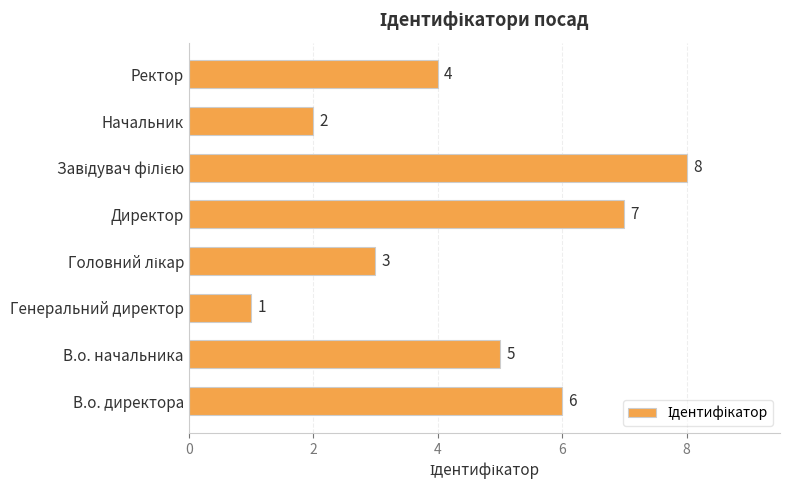

What is the approximate value at Директор?

7